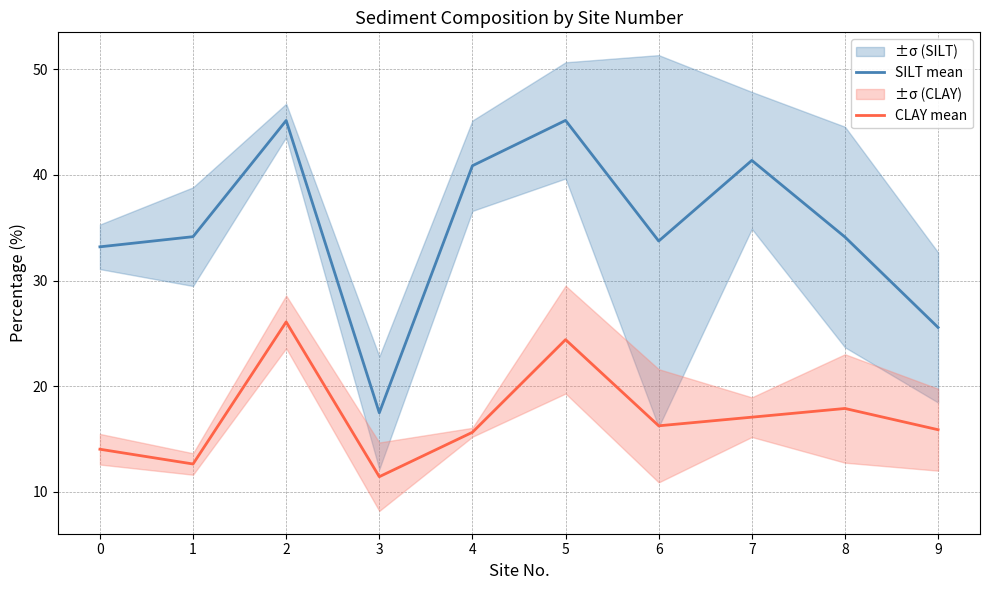

Does the chart have visible grid lines?

Yes